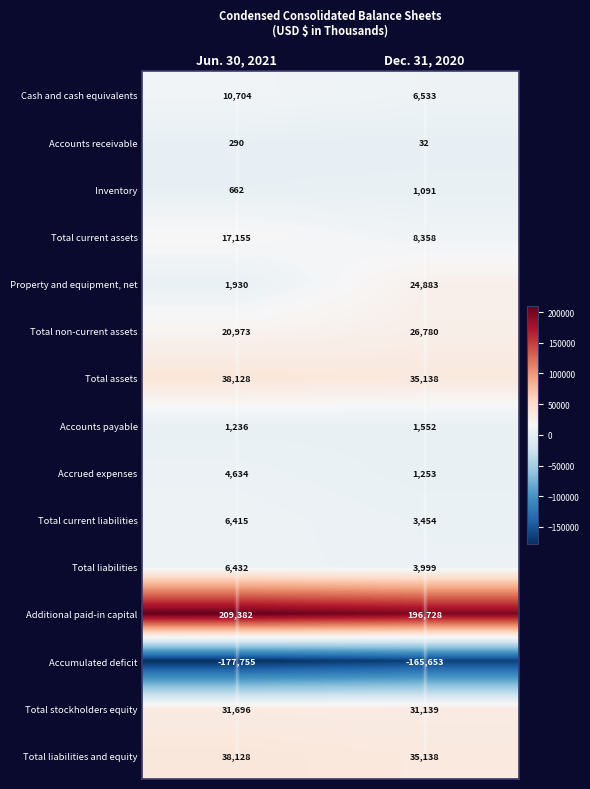

Which category has the highest value in the Total stockholders equity series?

Jun. 30, 2021